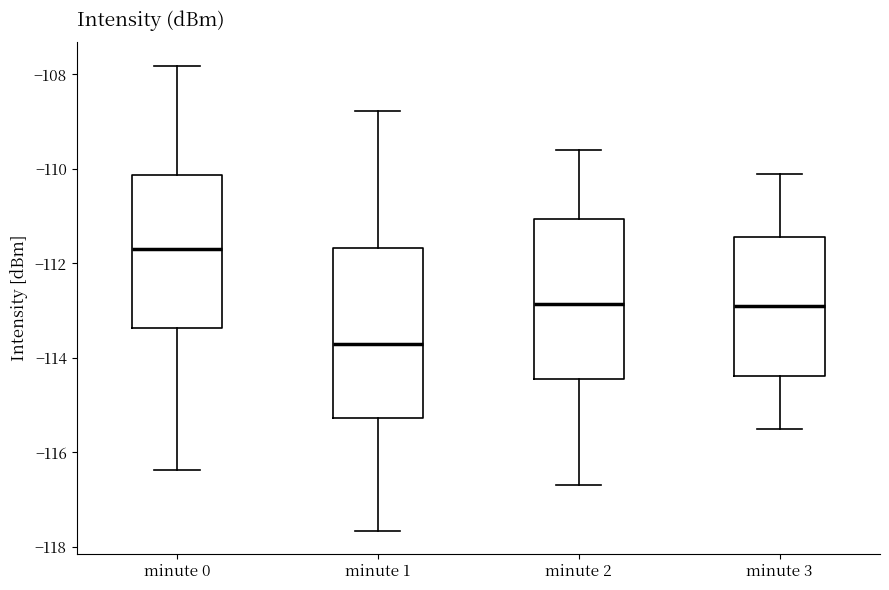

Reading left to right, transcribe this box plot: for each box, give where its median line is, the range the box spans, and where its two whiskers end, as read against the y-axis. The values are not printed on the chart, so give them approximately, as read against the axis.

minute 0: median -111.6, box -113.4 to -110.2, whiskers -116.4 to -107.8
minute 1: median -113.6, box -115.2 to -111.6, whiskers -117.6 to -108.8
minute 2: median -112.8, box -114.4 to -111.0, whiskers -116.6 to -109.6
minute 3: median -112.8, box -114.4 to -111.4, whiskers -115.4 to -110.0